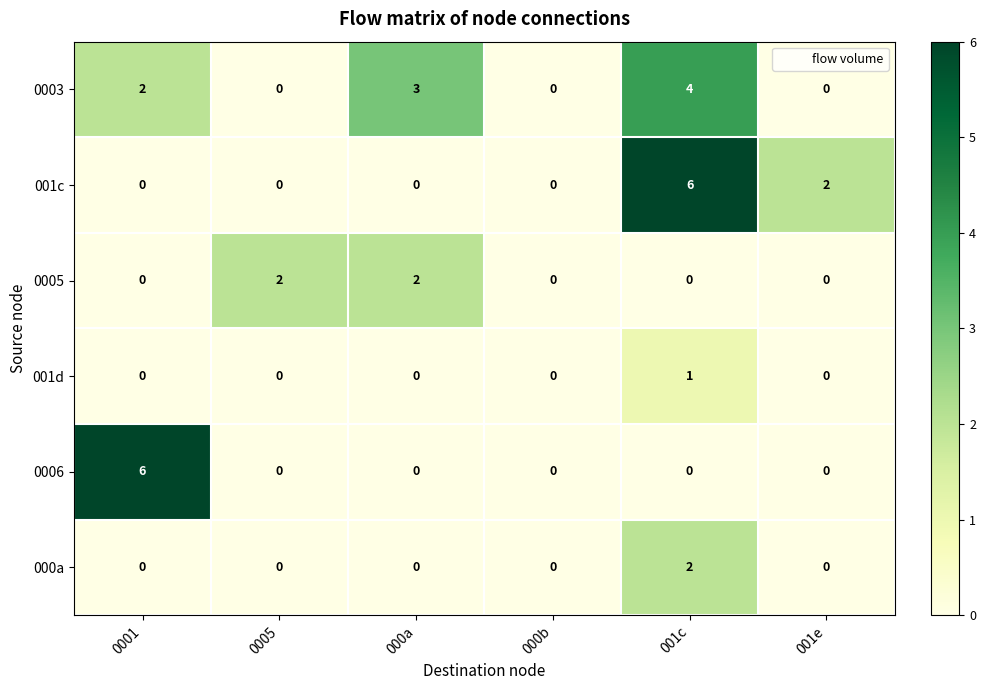

The 000a series shows 0 at 000b. True or false?

True